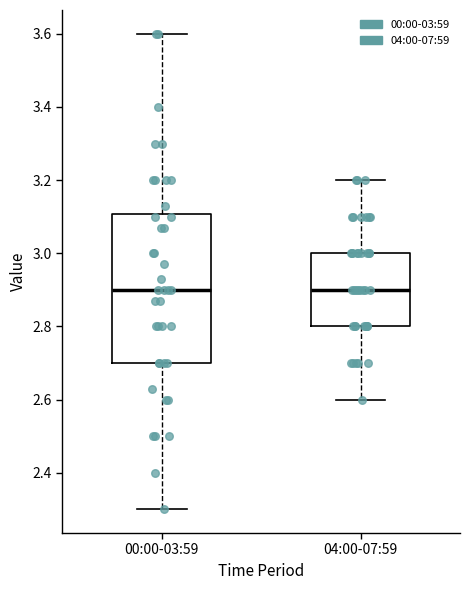

Which box is the tallest, from its lower edge to its upper edge?

00:00-03:59